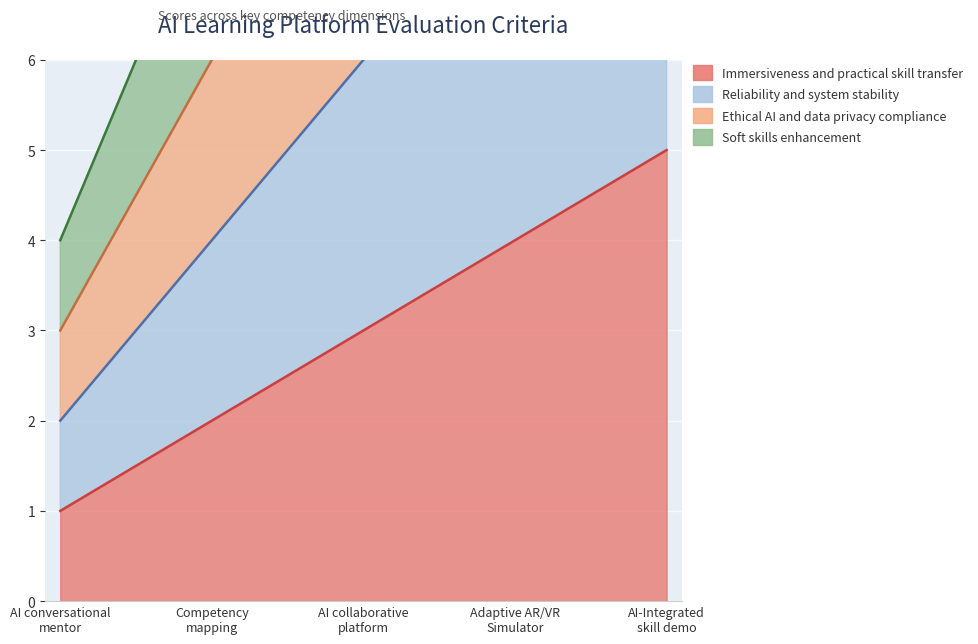

What is the highest value of the Immersiveness and practical skill transfer series?

5